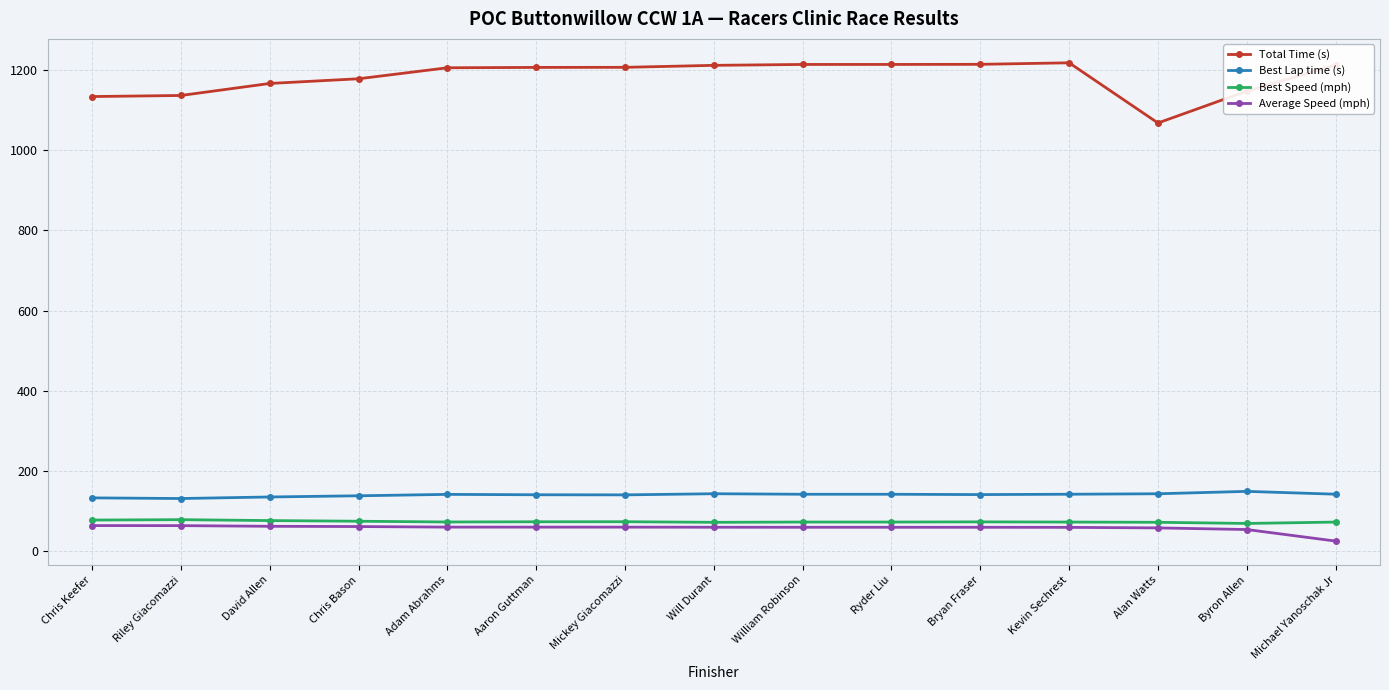

Is the value of Best Speed (mph) at Mickey Giacomazzi greater than the value of Total Time (s) at Ryder Liu?

No